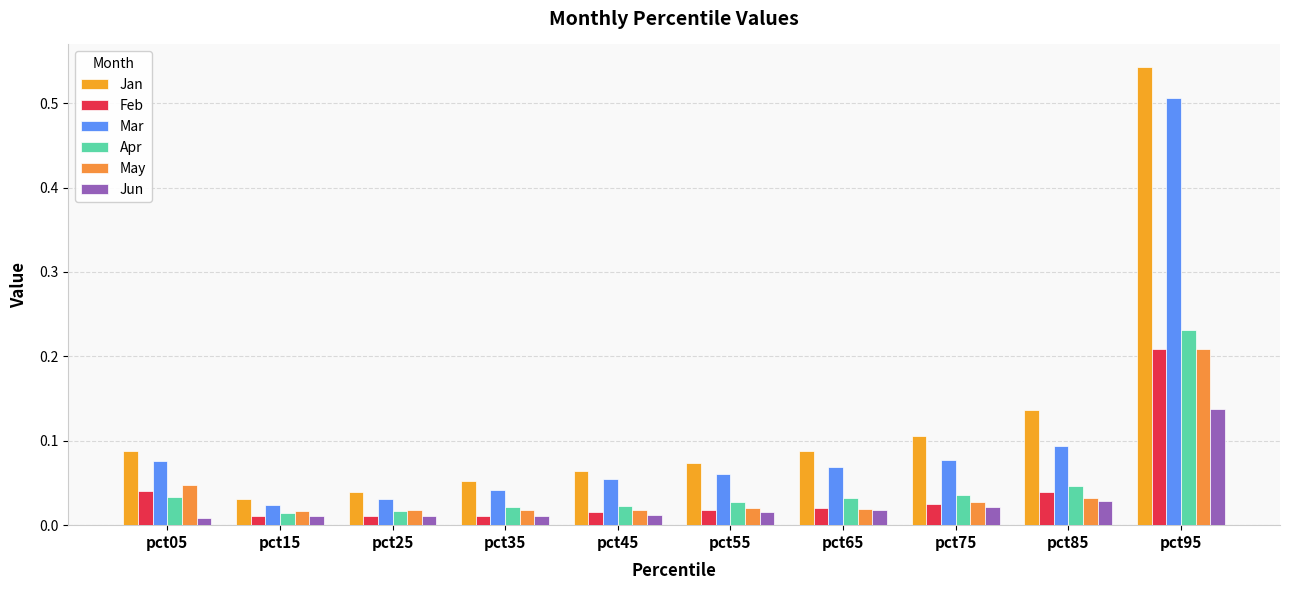

How many distinct data groups are displayed?

6